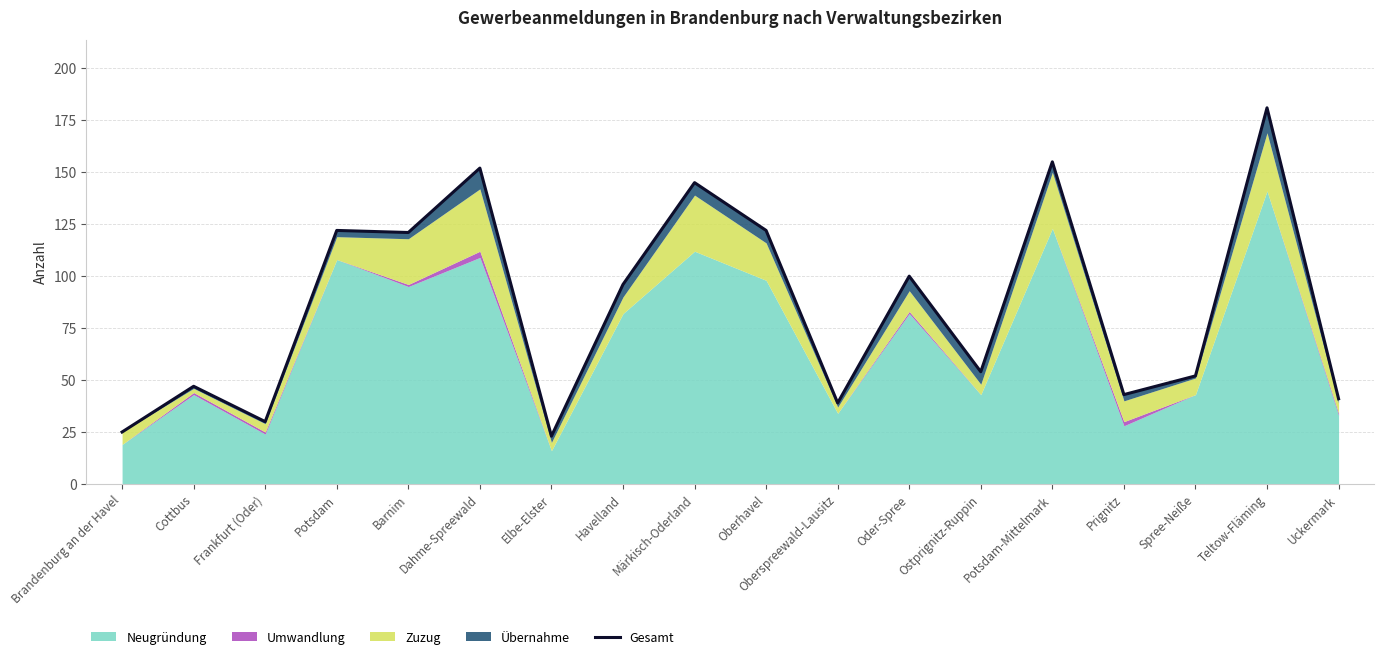

How many points are higher than both their immediate neighbors (excluding endpoints)?

7